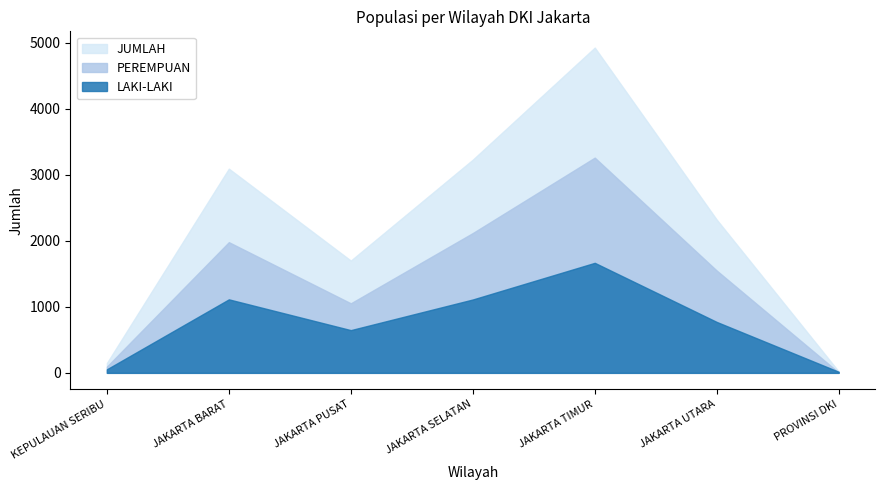

Reading left to right, extract all data points from this chart.

LAKI-LAKI: KEPULAUAN SERIBU=54	JAKARTA BARAT=1113	JAKARTA PUSAT=647	JAKARTA SELATAN=1111	JAKARTA TIMUR=1666	JAKARTA UTARA=771	PROVINSI DKI=16
PEREMPUAN: KEPULAUAN SERIBU=95	JAKARTA BARAT=1979	JAKARTA PUSAT=1053	JAKARTA SELATAN=2117	JAKARTA TIMUR=3259	JAKARTA UTARA=1549	PROVINSI DKI=5
JUMLAH: KEPULAUAN SERIBU=149	JAKARTA BARAT=3092	JAKARTA PUSAT=1700	JAKARTA SELATAN=3228	JAKARTA TIMUR=4925	JAKARTA UTARA=2320	PROVINSI DKI=21